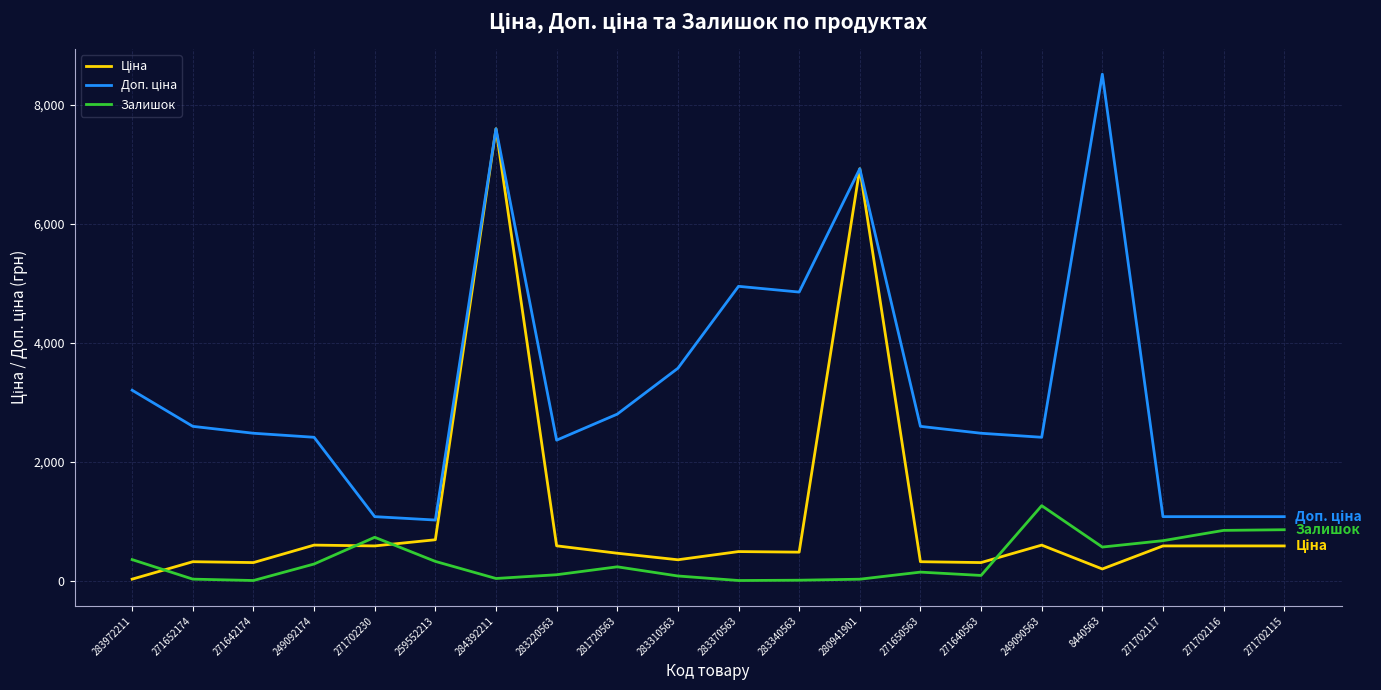

At which category is the sum across all series the highest?

284392211